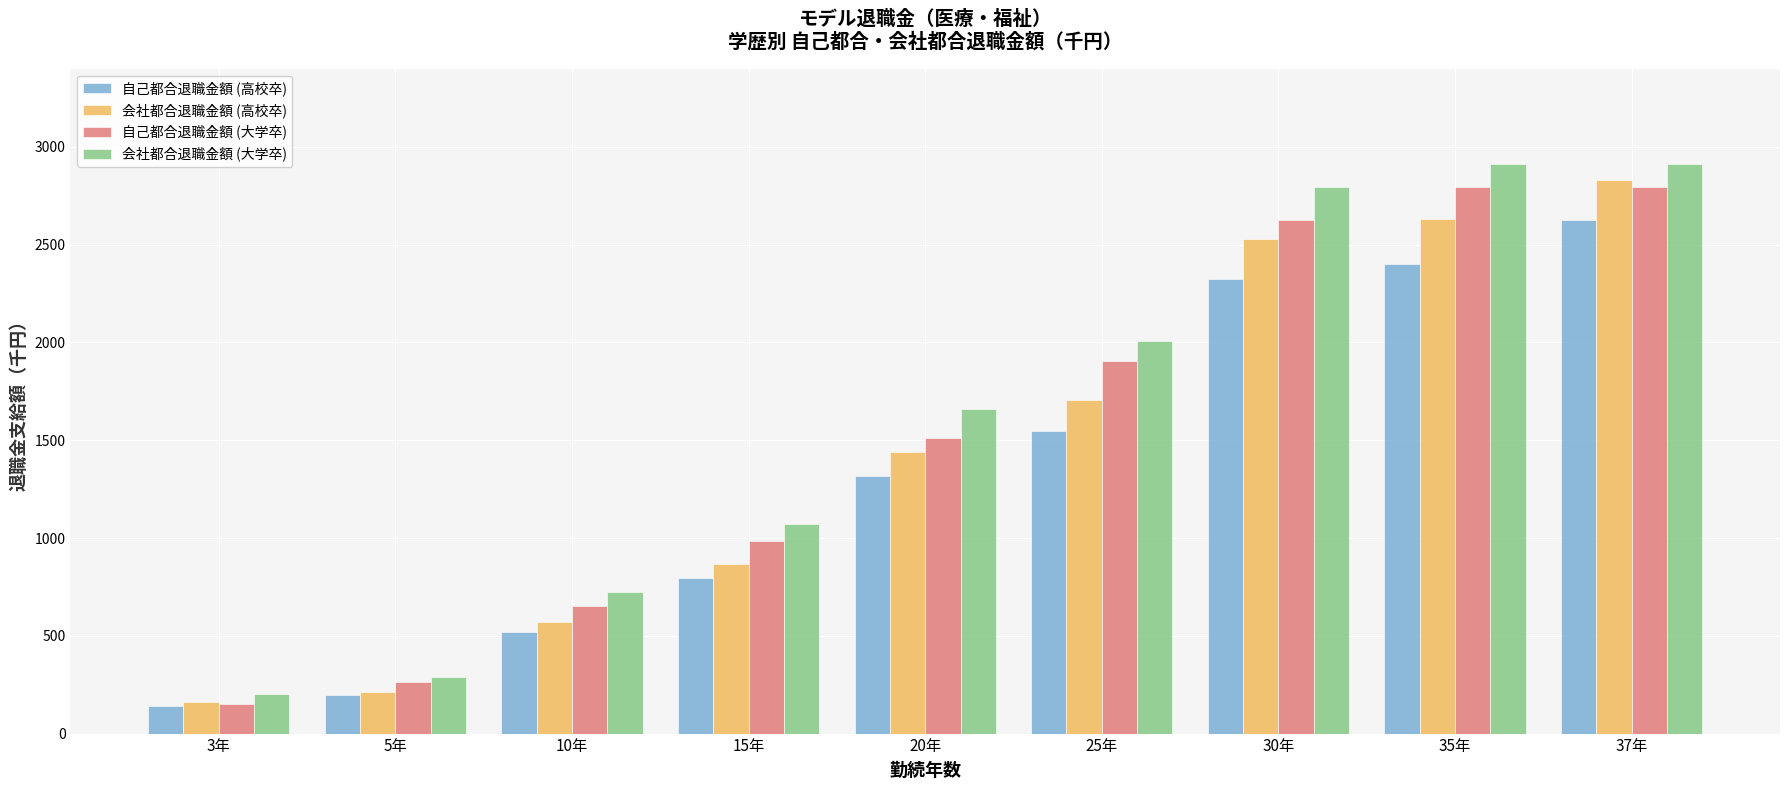

Does the chart contain any negative values?

No